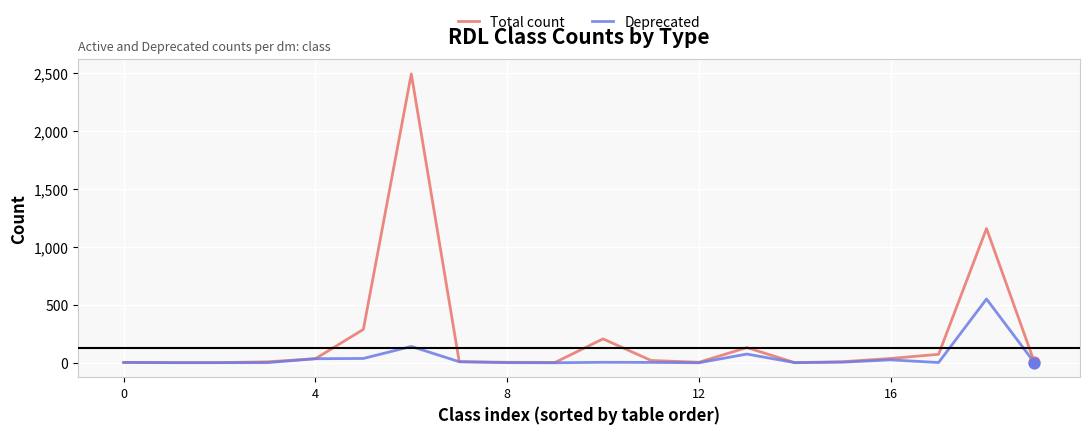

Which series has the largest total across all categories?

Total count